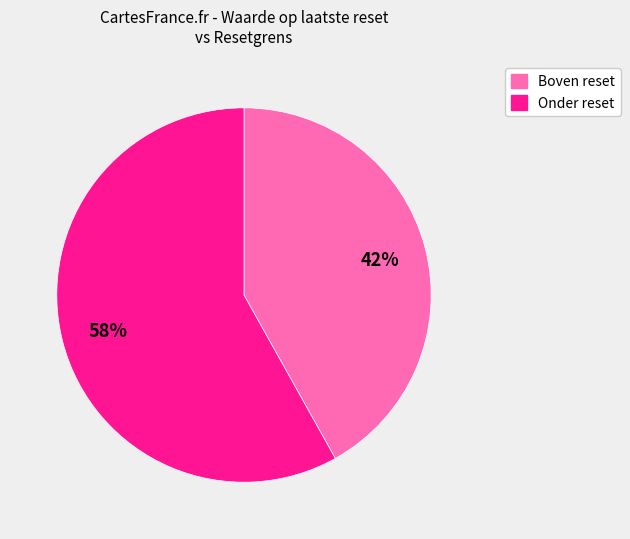

How many slices are in this pie chart?

2